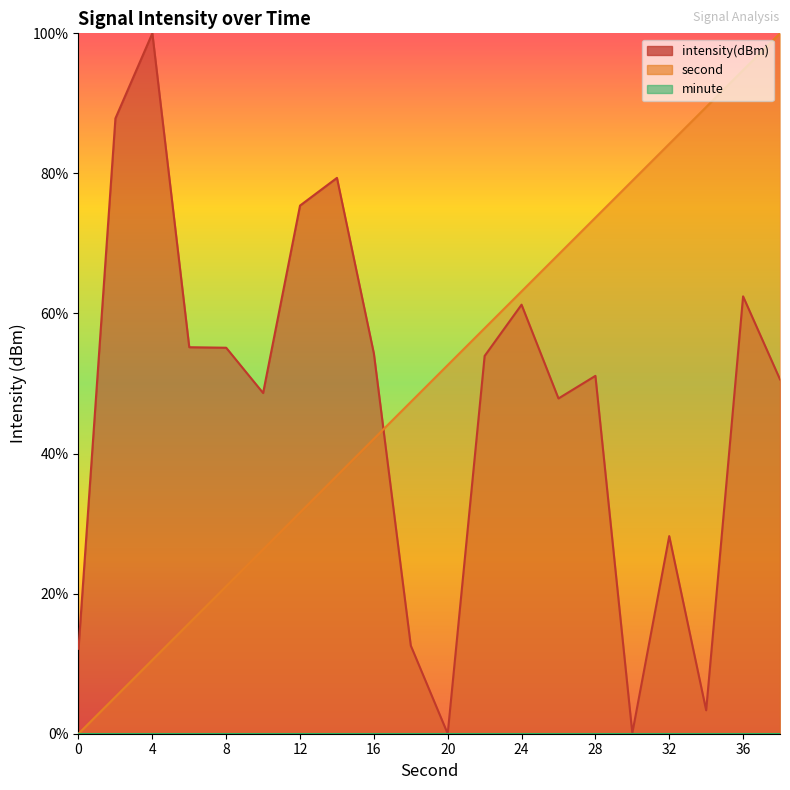

What is the difference between the maximum and minimum values in the second series?

100.0